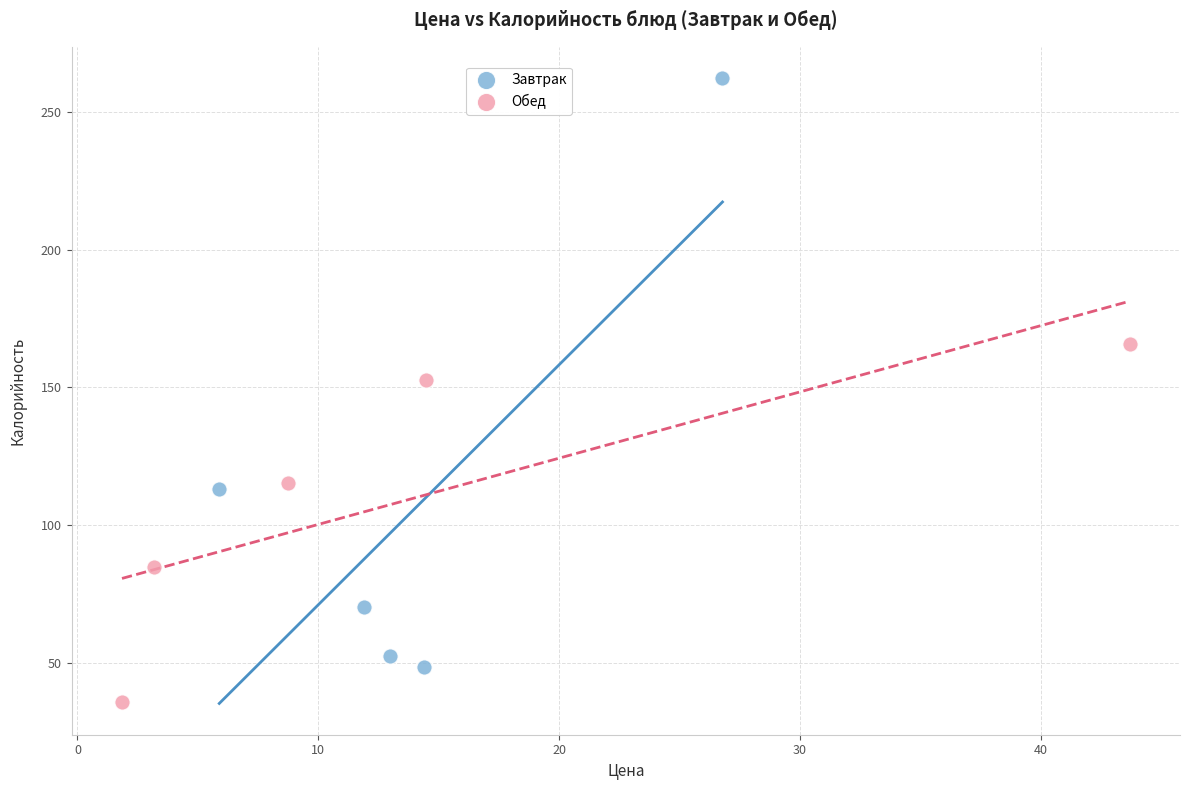

Which series contains the highest Y value?

Завтрак